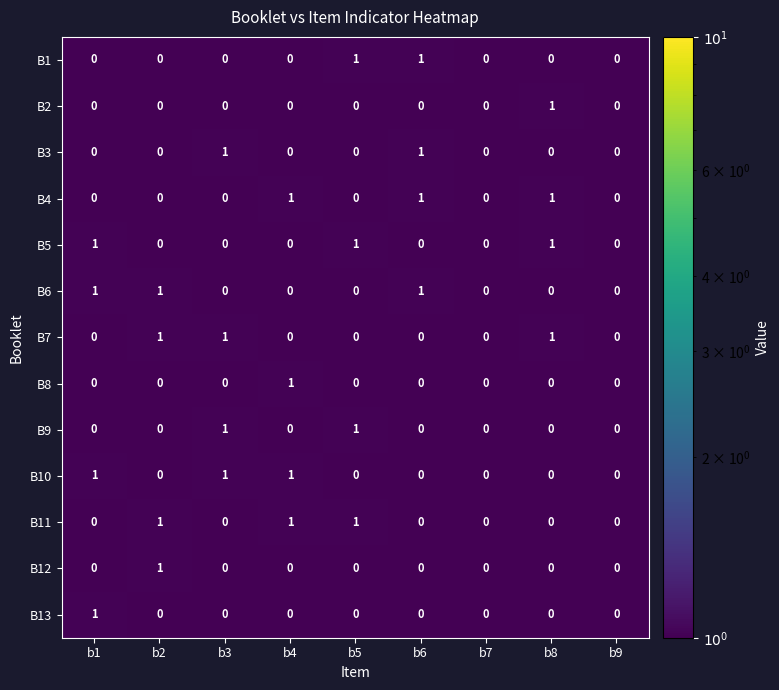

What is the sum of all B10 values?

3